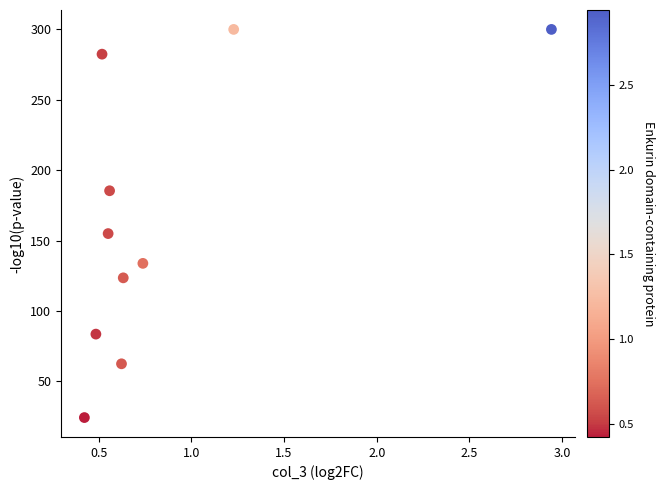

What Y value in the scatter plot is closest to 162?

155.0